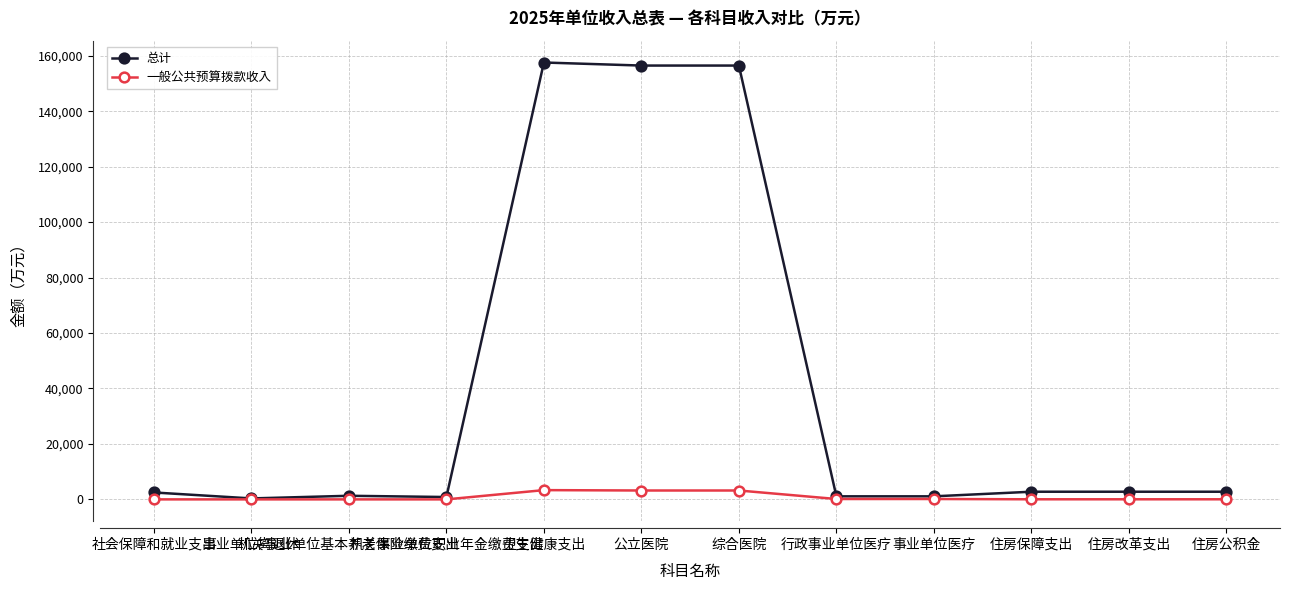

Does the chart have visible grid lines?

Yes